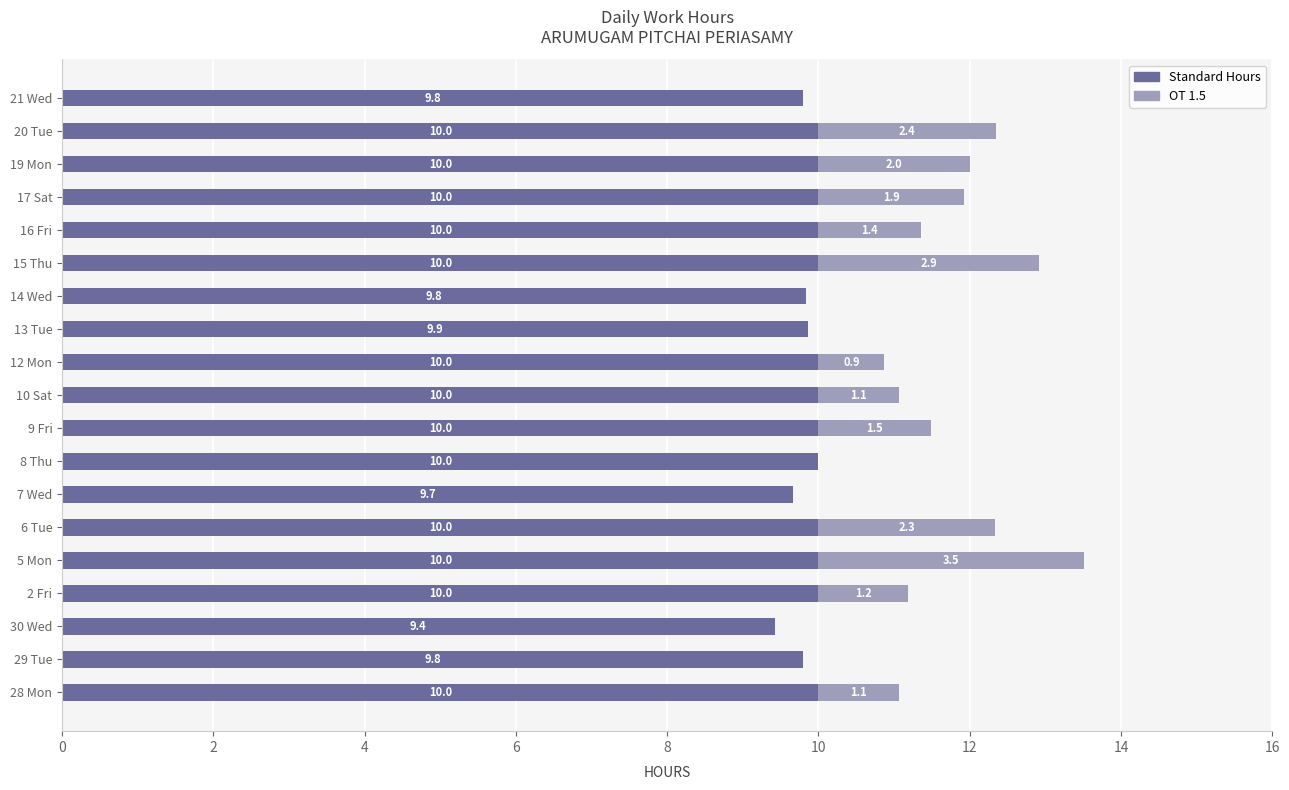

At which category is the sum across all series the highest?

5 Mon